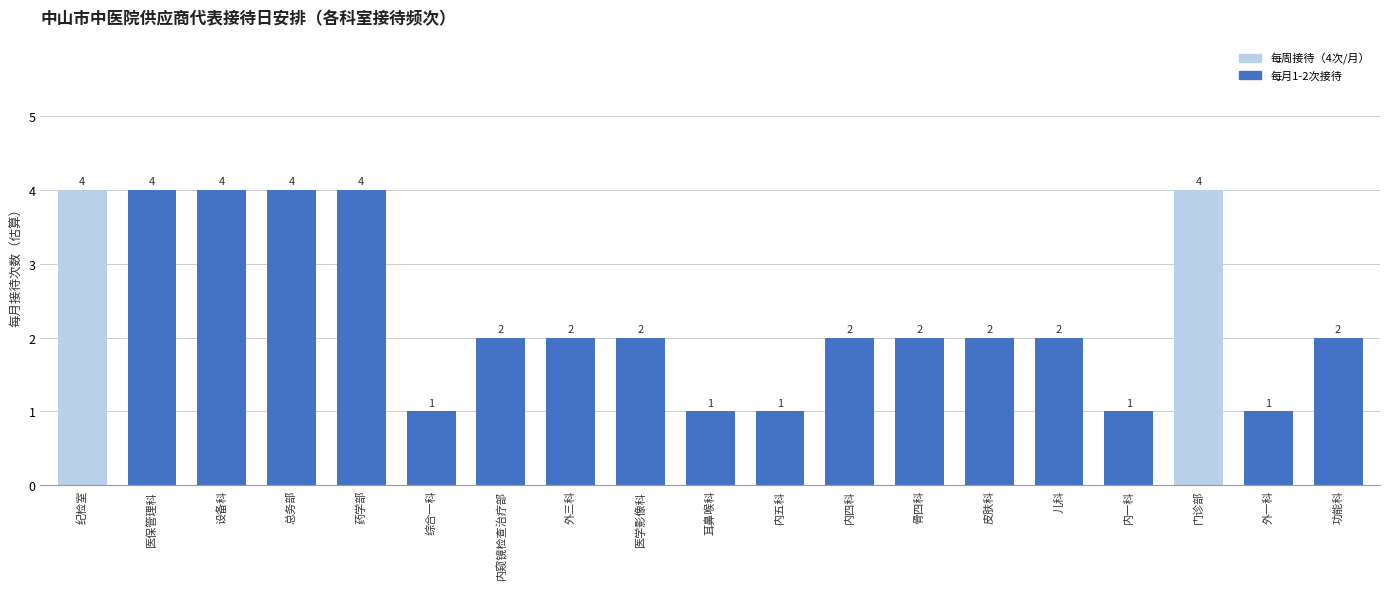

Reading left to right, transcribe all the data shown in this chart.

纪检室=4	医保管理科=4	设备科=4	总务部=4	药学部=4	综合一科=1	内窥镜检查治疗部=2	外三科=2	医学影像科=2	耳鼻喉科=1	内五科=1	内四科=2	骨四科=2	皮肤科=2	儿科=2	内一科=1	门诊部=4	外一科=1	功能科=2